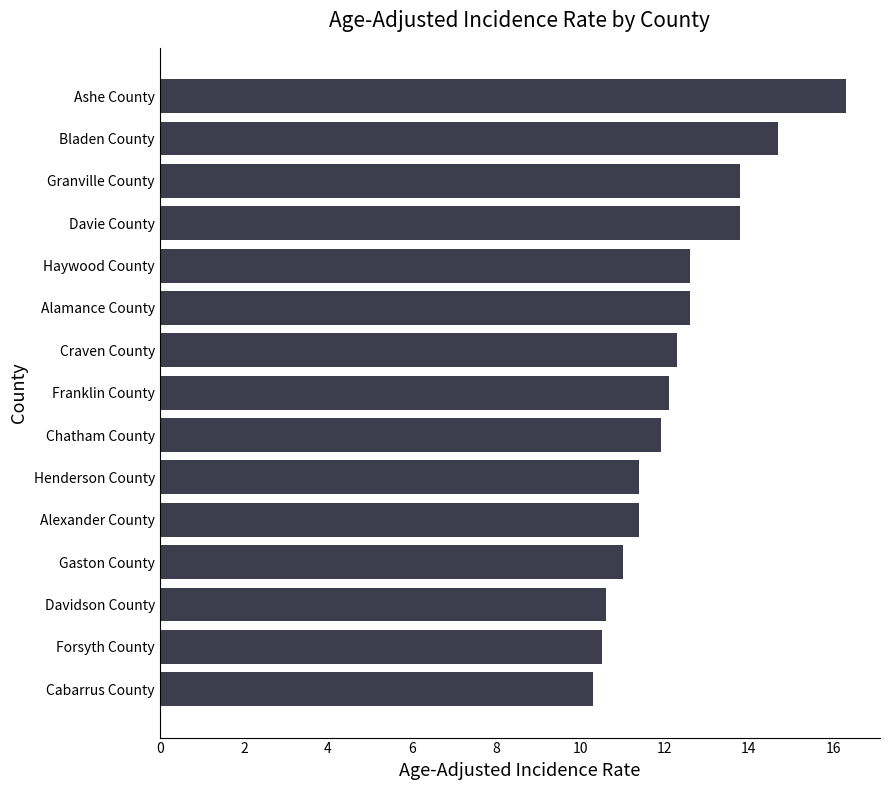

Are the bars grouped side by side (vs. stacked)?

No